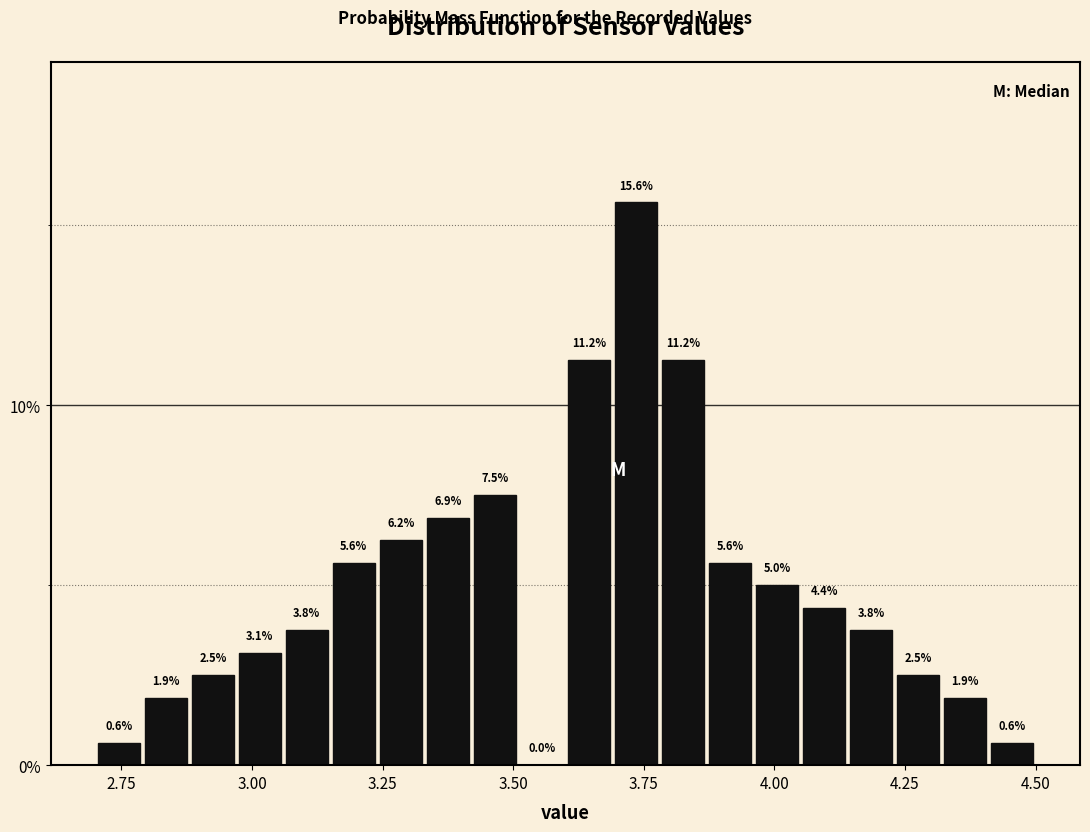

Around what value on the x-axis is the tallest bar? Give the approximate position of its centre, as read against the axis.

3.75